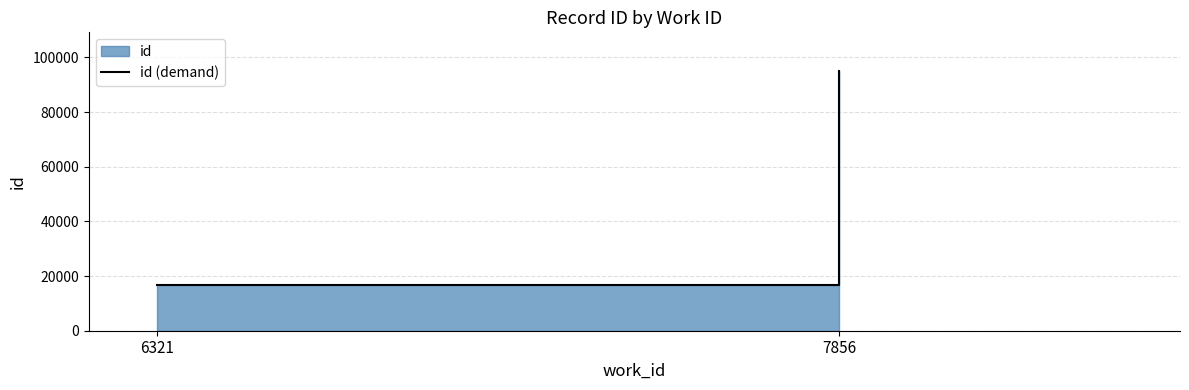

True or false: the data shows 10945 at 6321.

False